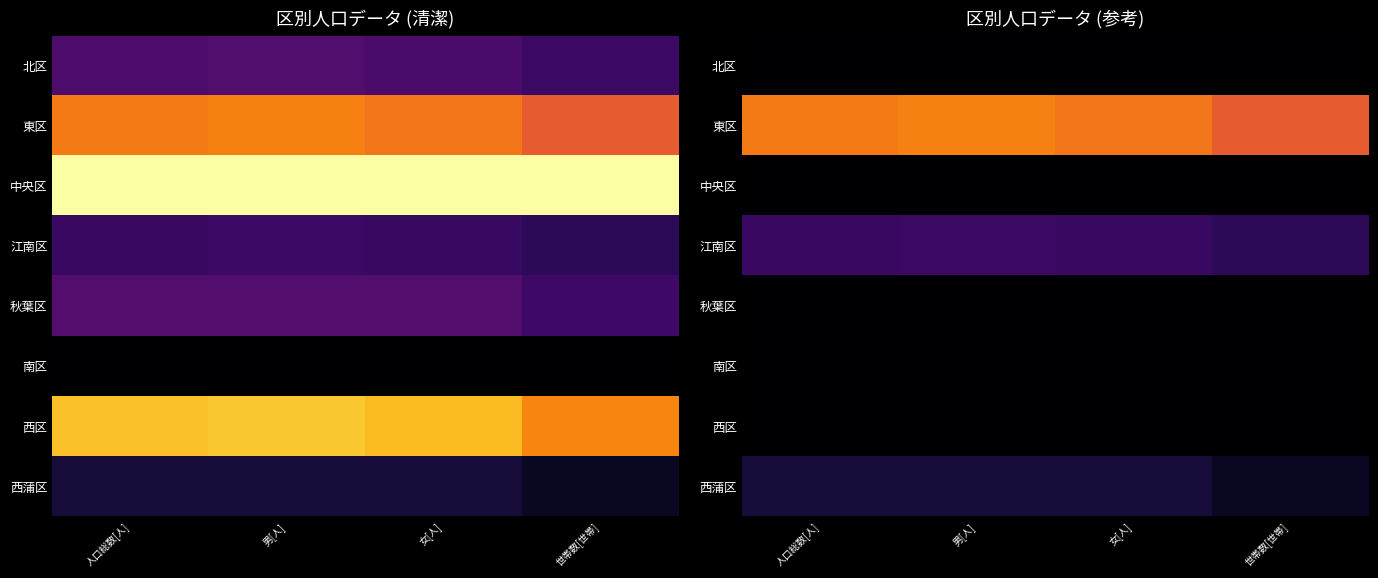

List the labels in order of 中央区 value, largest first.

人口総数[人], 男[人], 女[人], 世帯数[世帯]